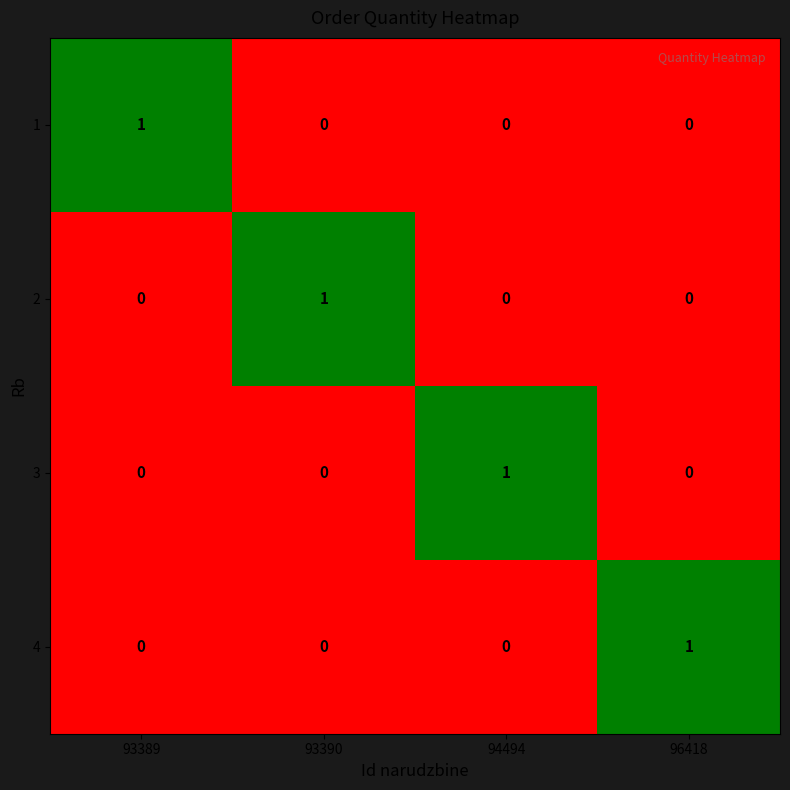

The value of 1 at 94494 is 1. True or false?

False